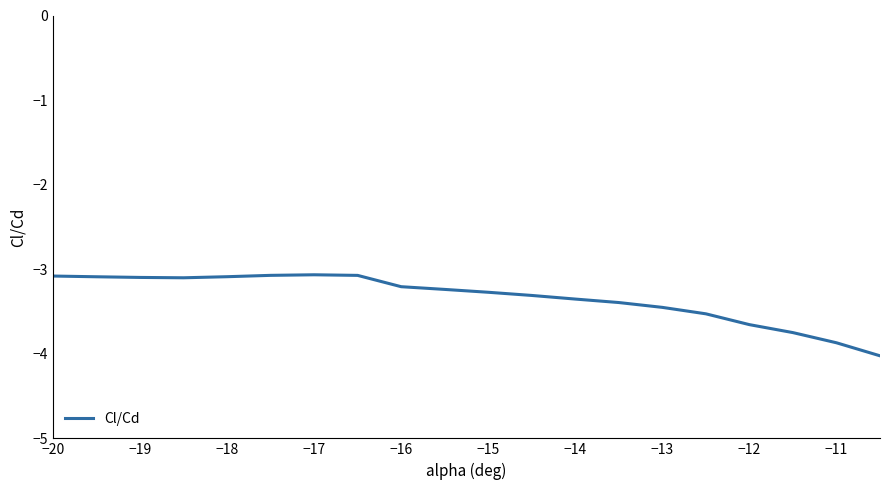

What is the difference between the maximum and minimum values?

1.0